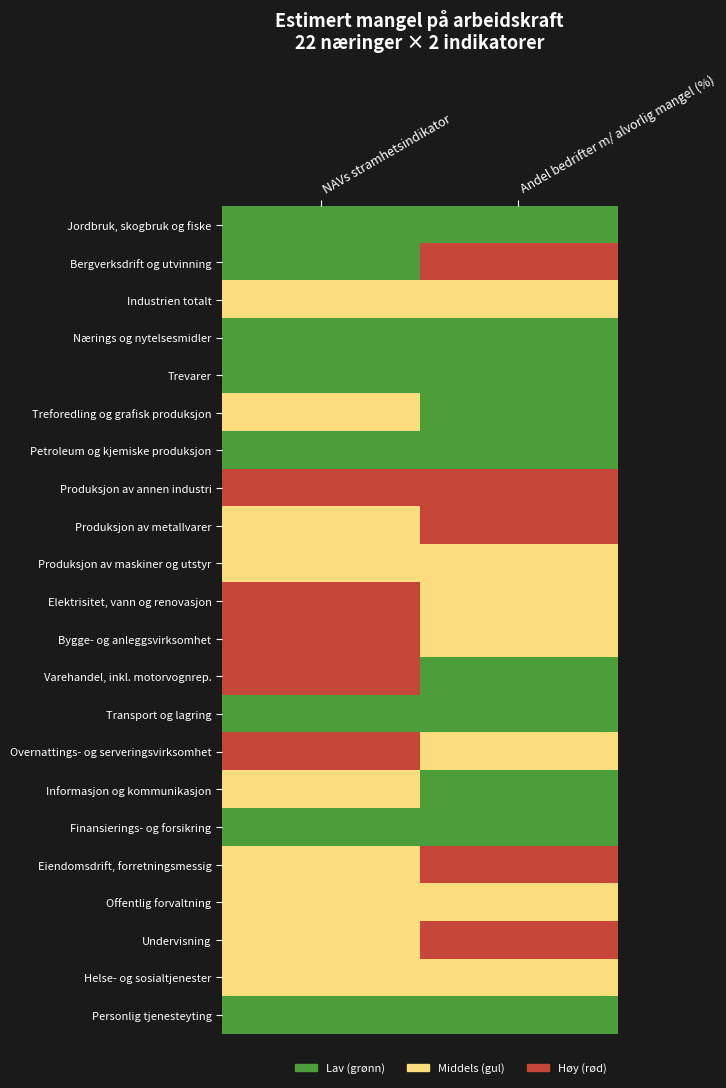

Between 1 and 0, which is larger?

1